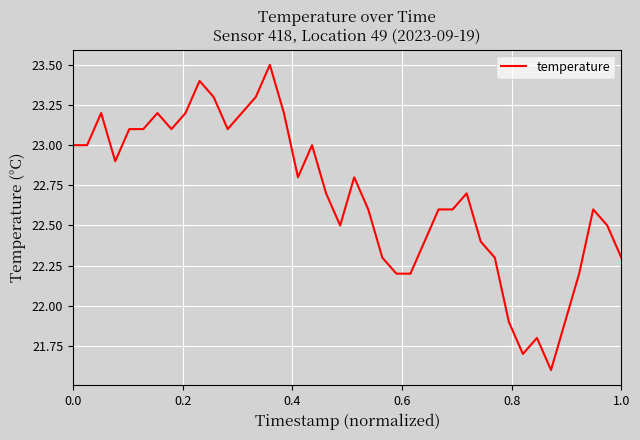

What is the maximum value shown in the chart?

23.5